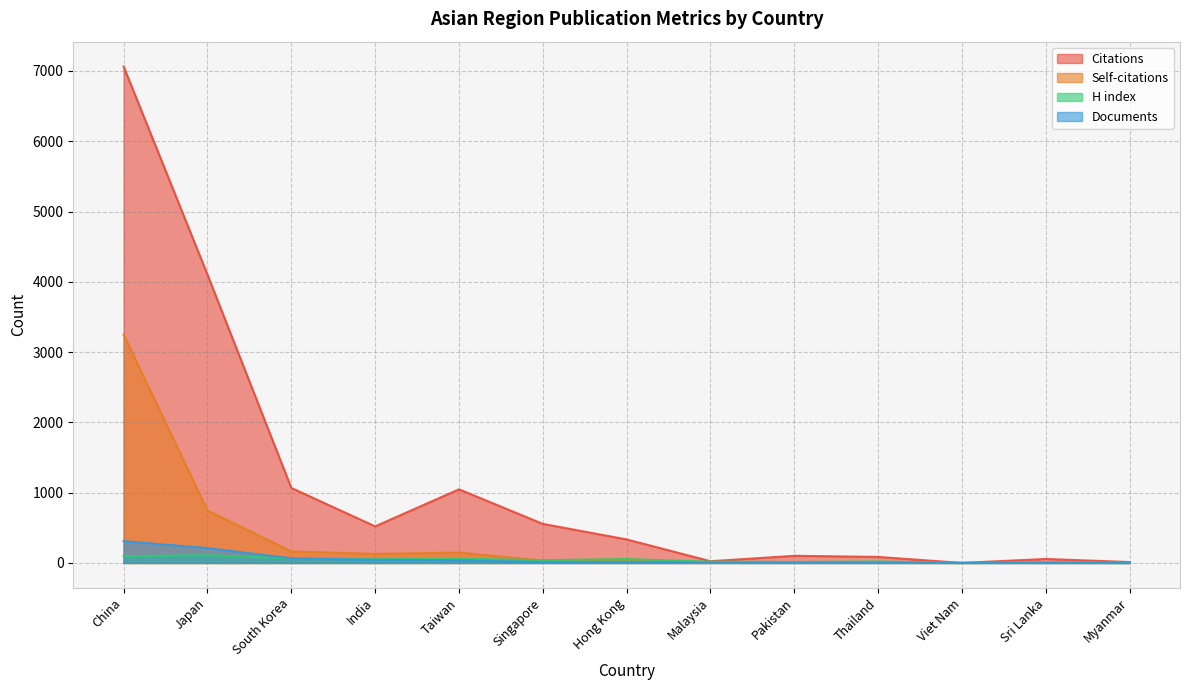

Reading left to right, list all the values displayed in this chart.

Citations: 7063	4103	1068	521	1048	556	335	25	102	86	1	57	13
Self-citations: 3250	747	164	129	148	35	53	4	4	9	0	8	0
H index: 96	110	66	54	62	40	55	19	14	21	2	6	4
Documents: 310	212	66	46	39	12	12	4	4	3	1	1	1